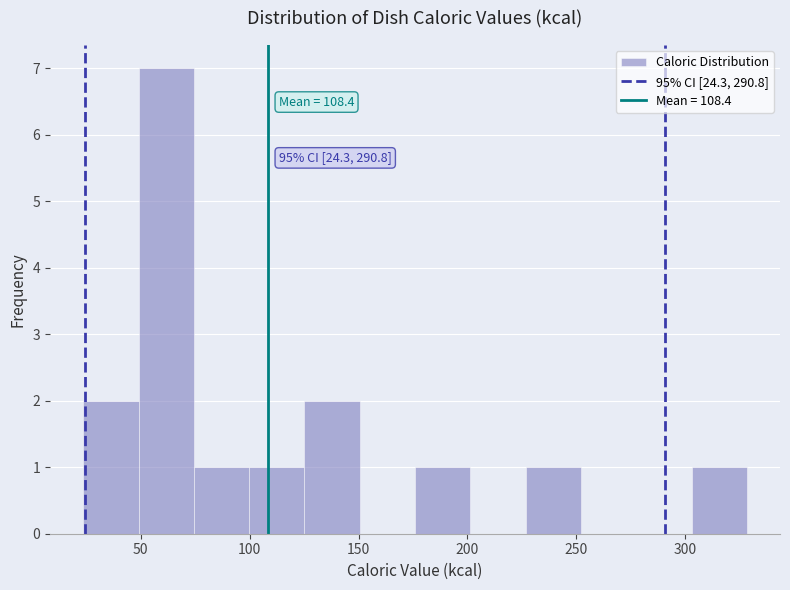

Which range on the x-axis has the tallest bar?

50 to 75